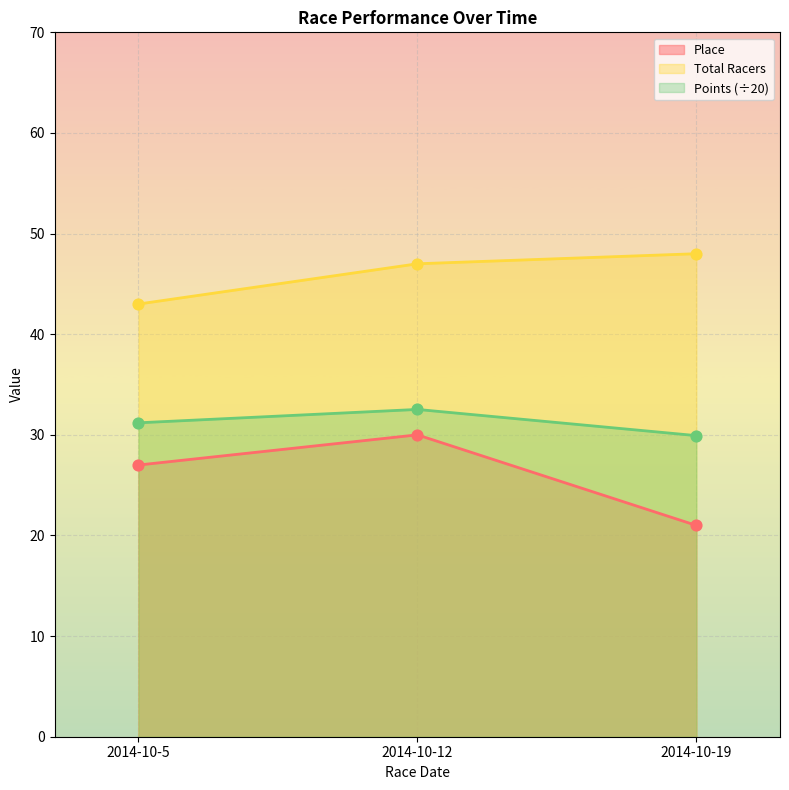

Which series contains the highest Y value?

Total Racers